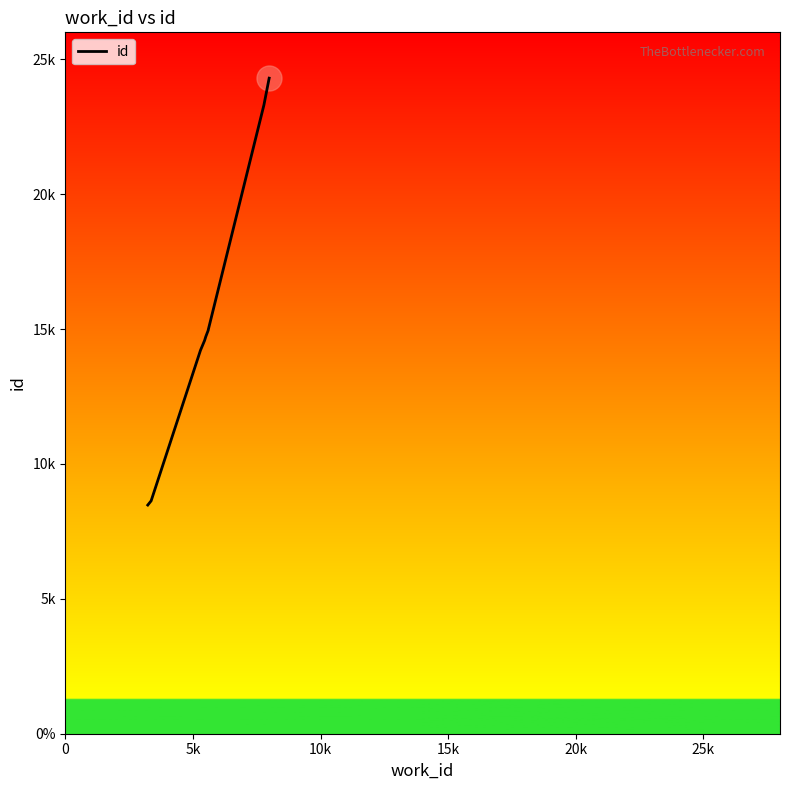

What is the difference between the second highest and second lowest values?

14677